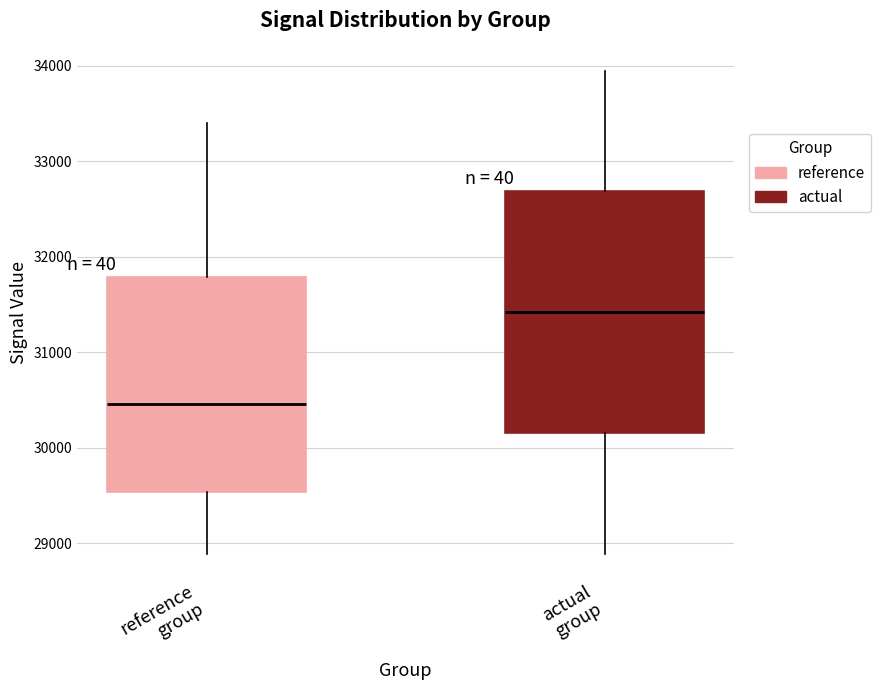

Which box has the highest median line?

actual group